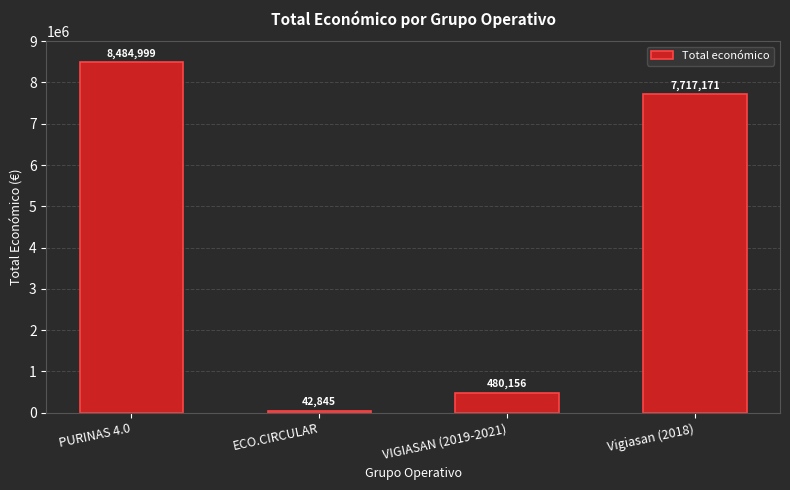

What is the smallest value displayed?

42845